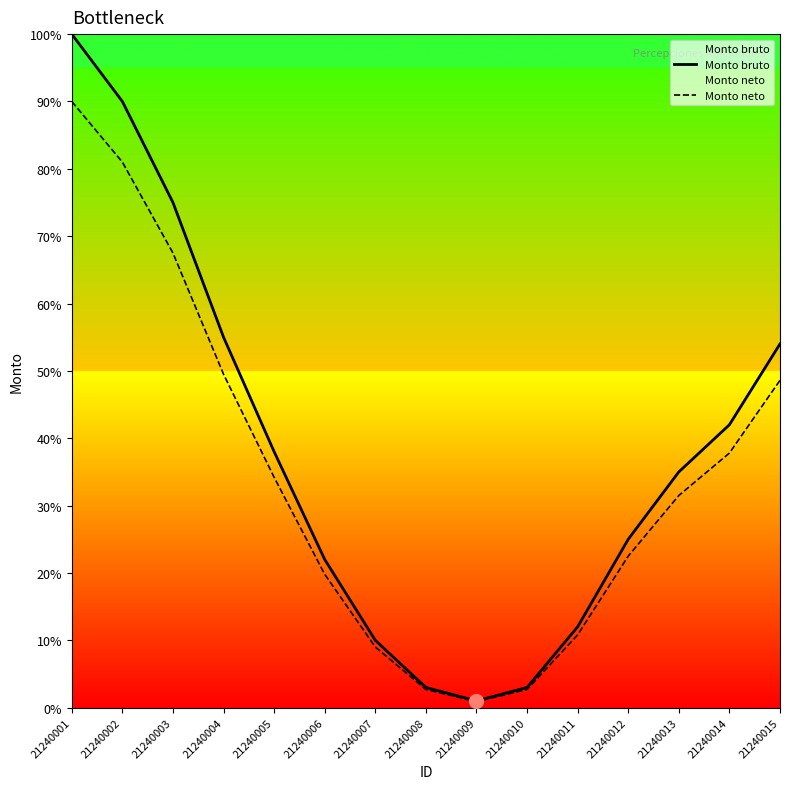

What is the total value across all series at 21240014?

79.8